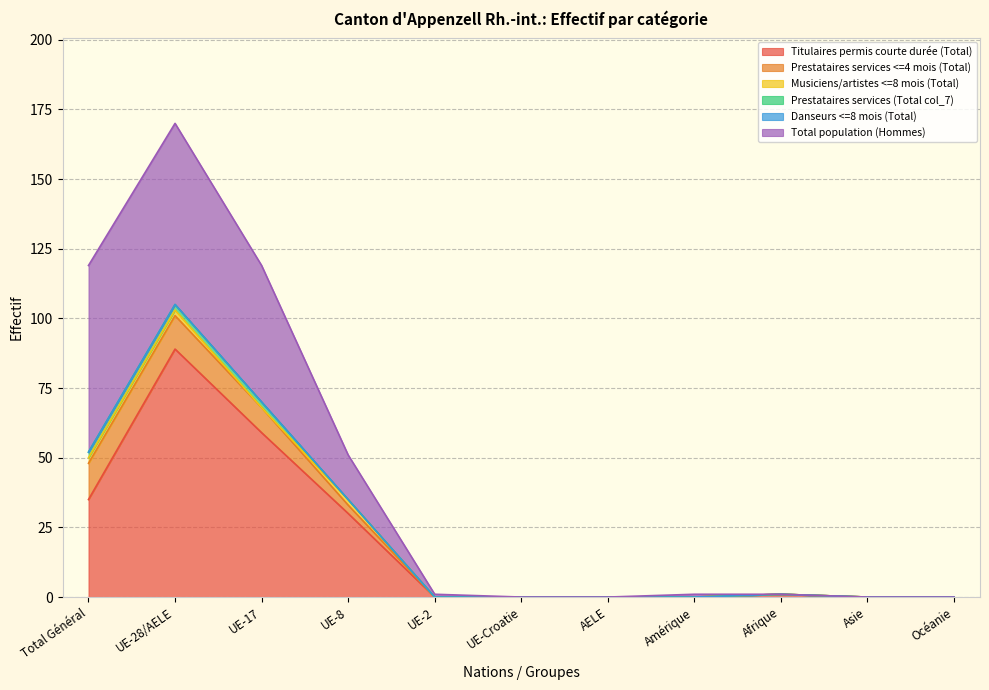

Rank the series at UE-28/AELE from highest to lowest value.

Titulaires permis courte durée (Total), Total population (Hommes), Prestataires services <=4 mois (Total), Musiciens/artistes <=8 mois (Total), Prestataires services (Total col_7), Danseurs <=8 mois (Total)